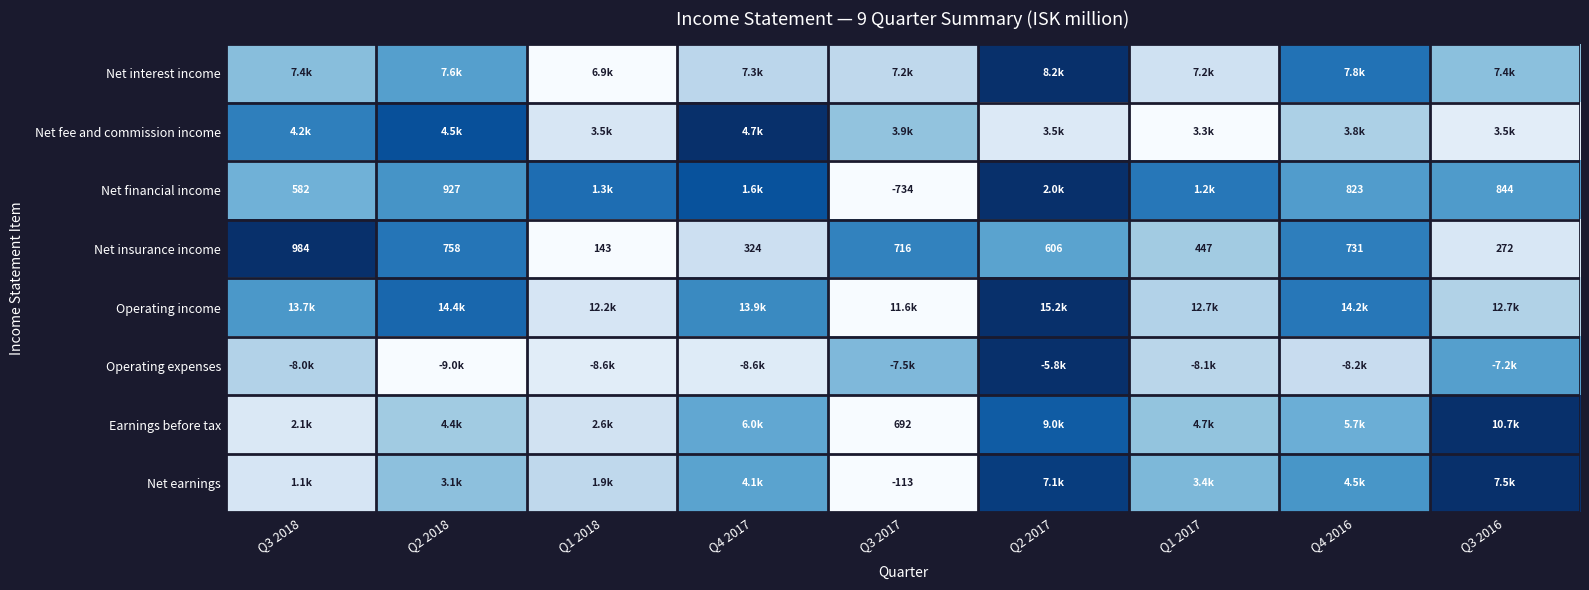

Count the number of categories in the chart.

9